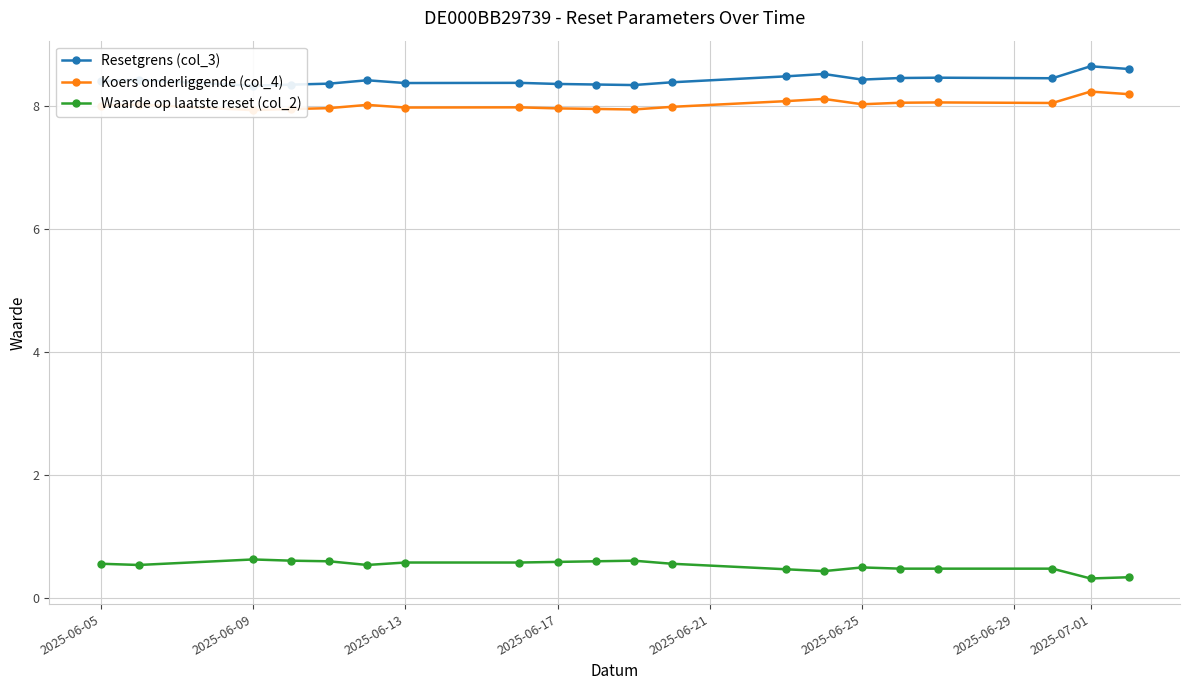

How many values in the Koers onderliggende (col_4) series exceed 8?

11